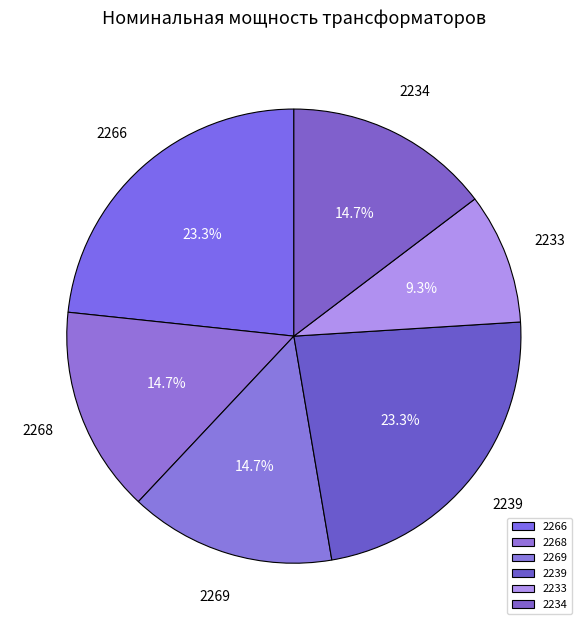

What is the smallest slice in the pie chart?

2233